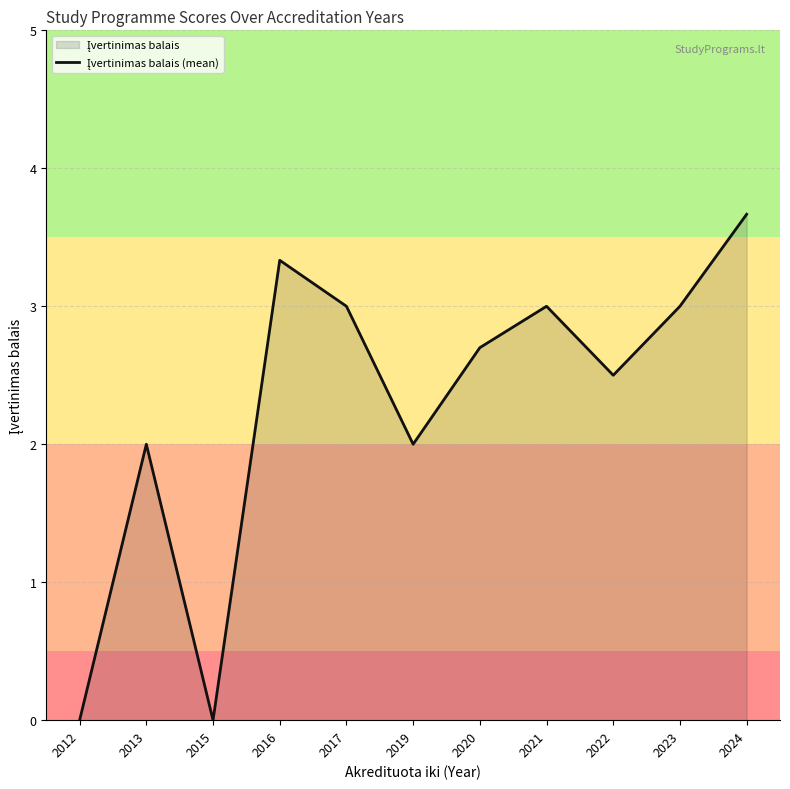

Rank the categories by value from lowest to highest.

2012, 2015, 2013, 2019, 2022, 2020, 2017, 2021, 2023, 2016, 2024